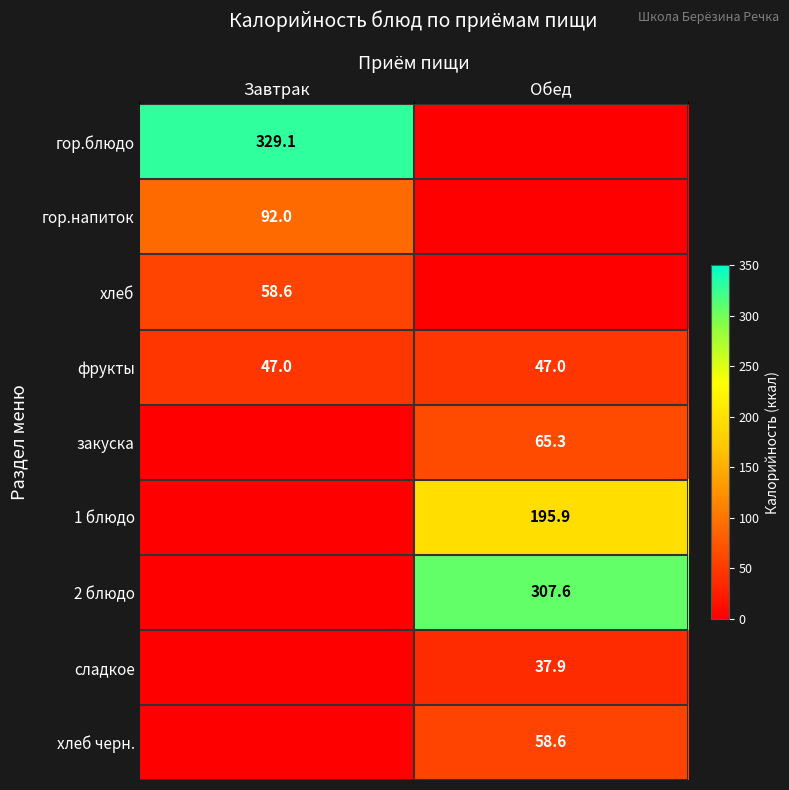

What is the sum of the фрукты values at Завтрак and Обед?

94.0